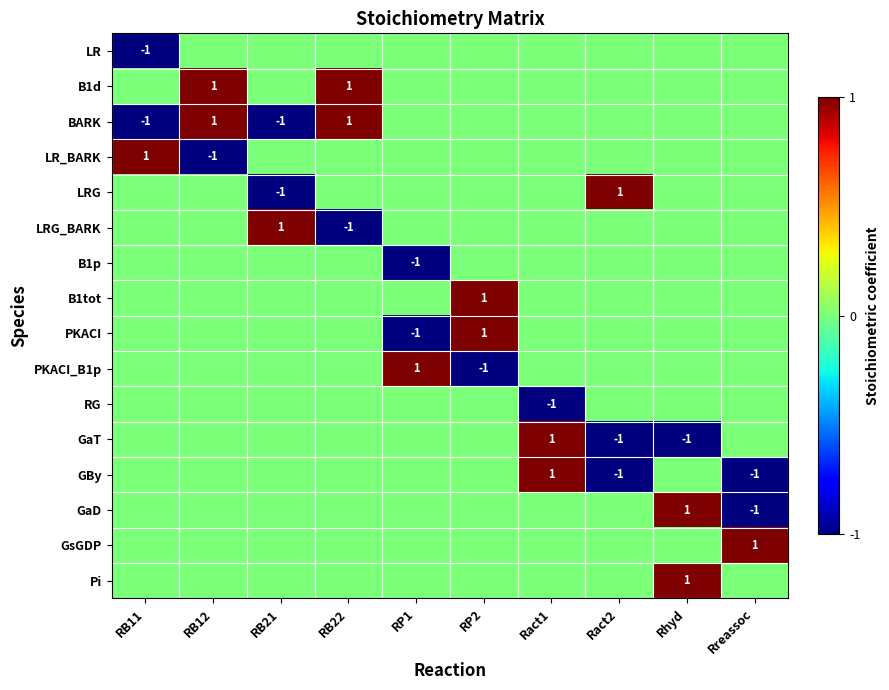

Is it true that GaT equals -2 at Ract2?

False